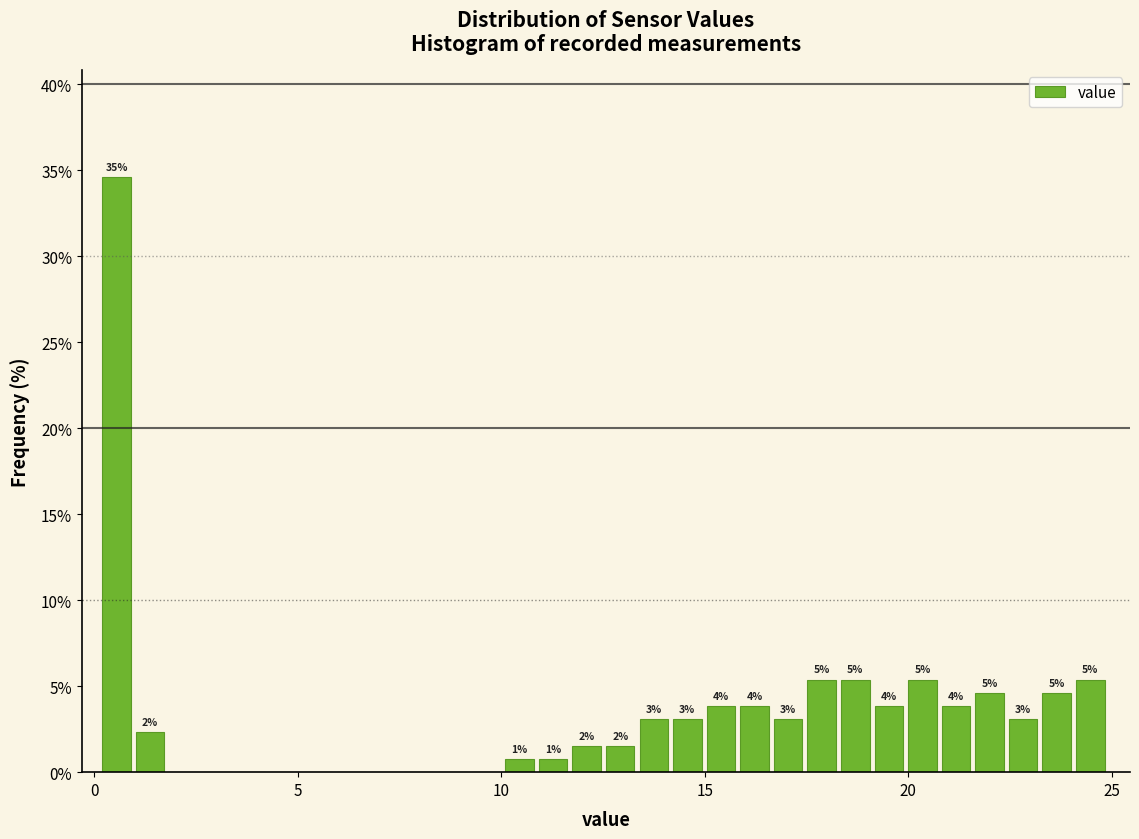

Read against the x-axis, roughly where is the centre of the tallest bar?

0.5